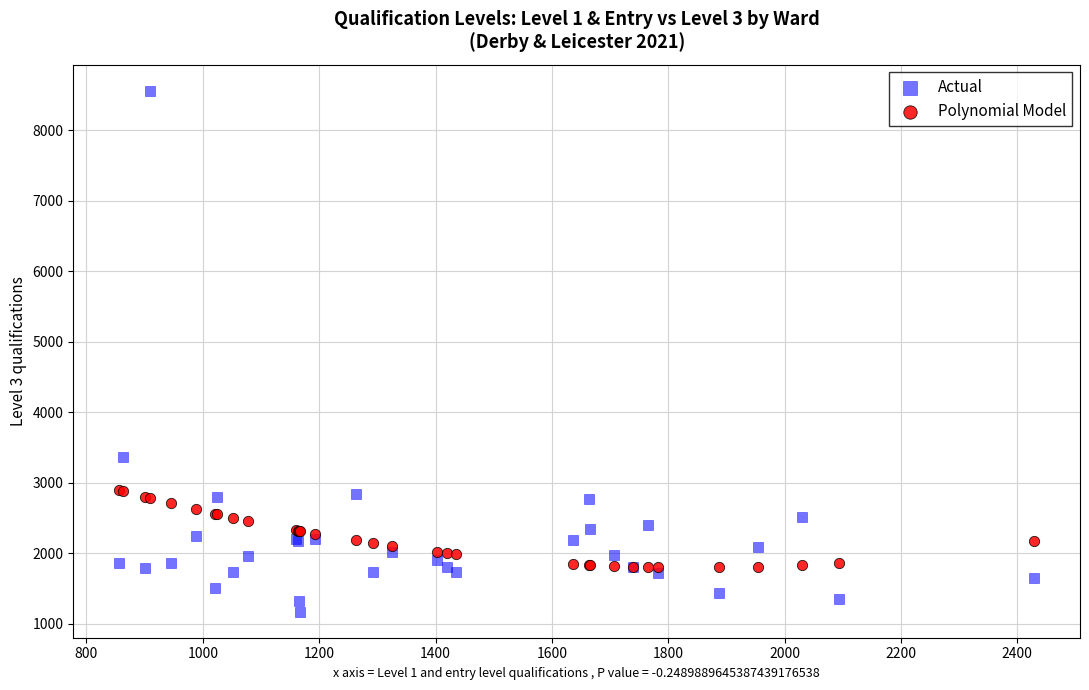

Which series has the largest Y range (max minus min)?

Actual